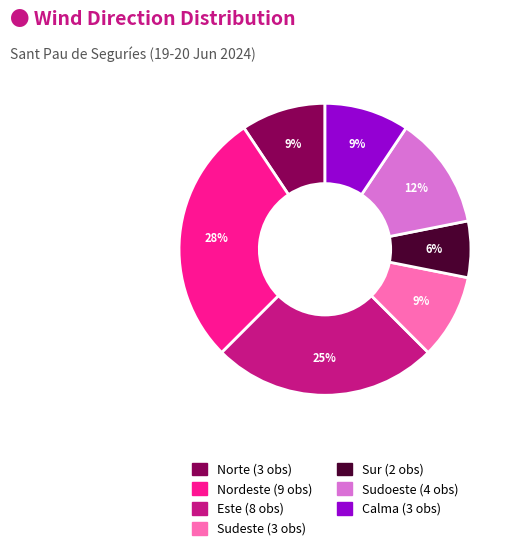

Is the sum of Nordeste and Calma greater than half?

No